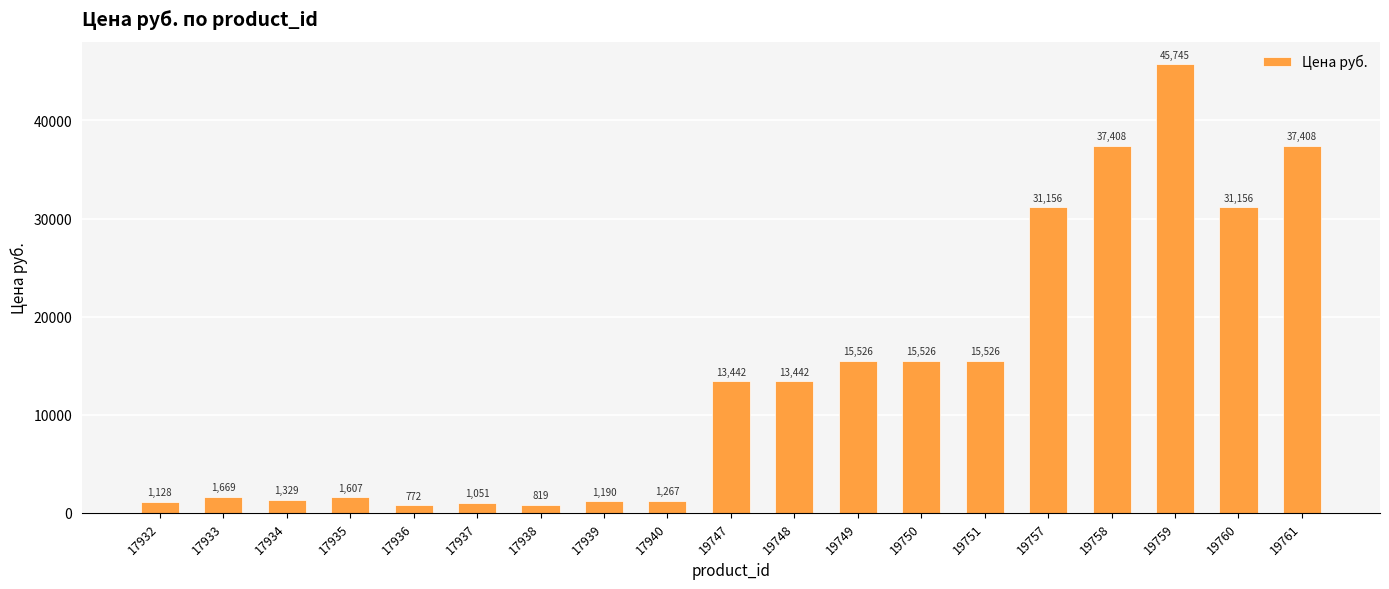

How many values are below 13442?

9